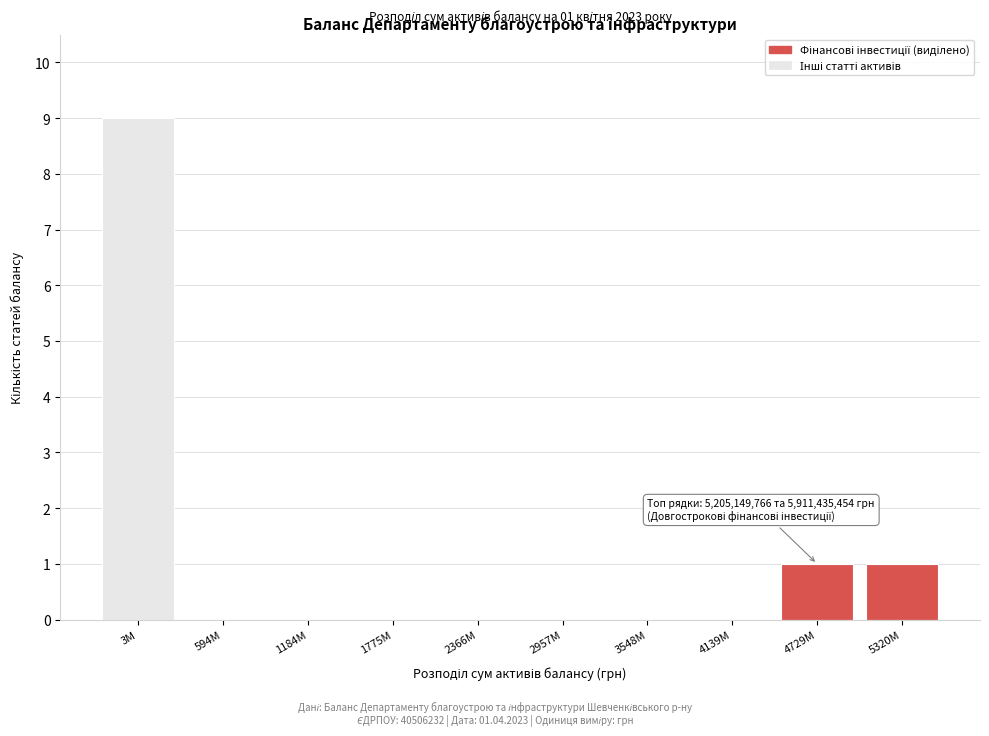

Reading right to left, what are all the values shown in this chart?

5320M=1	4729M=1	4139M=0	3548M=0	2957M=0	2366M=0	1775M=0	1184M=0	594M=0	3M=9